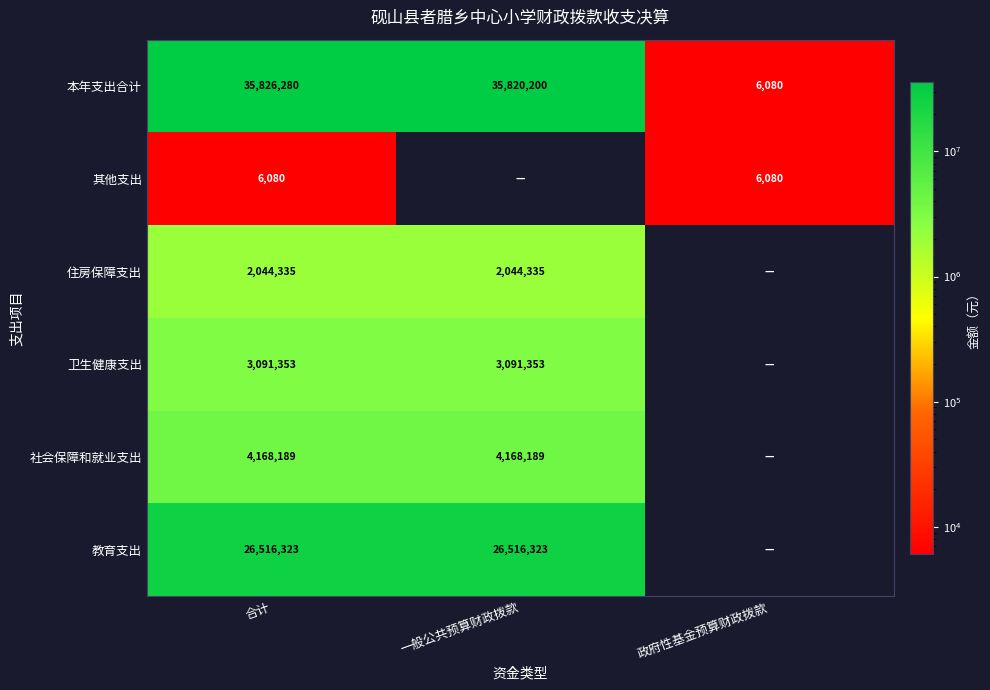

Rank the series at 合计 from highest to lowest value.

本年支出合计, 教育支出, 社会保障和就业支出, 卫生健康支出, 住房保障支出, 其他支出